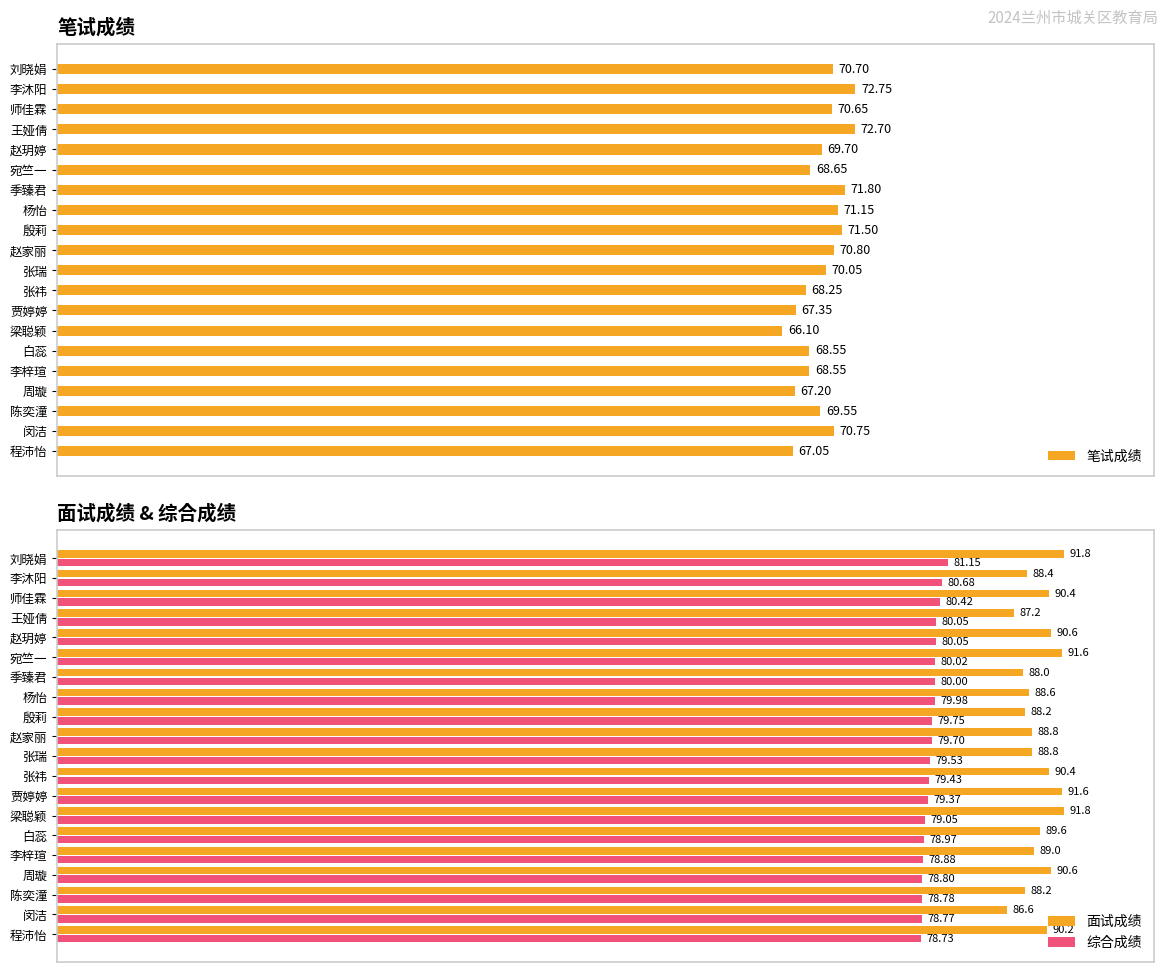

Where is 笔试成绩 nearest to the value 69?

宛竺一